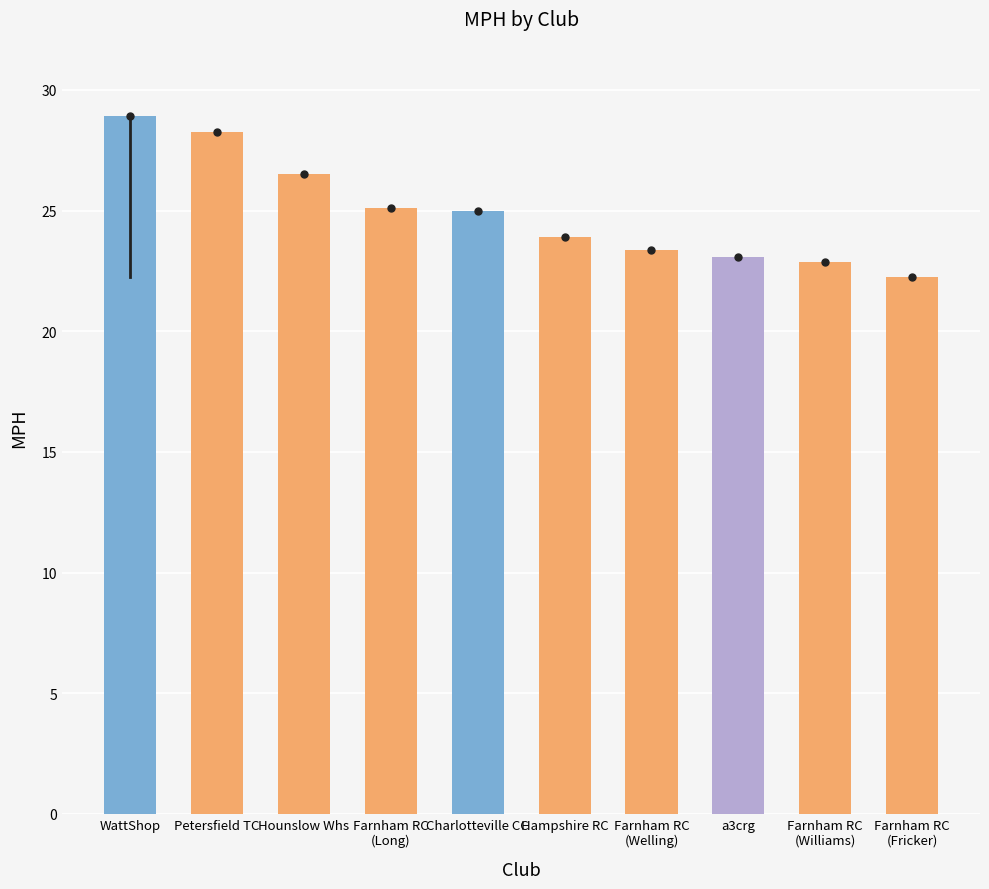

What is the label of the 3rd bar from the right?

a3crg